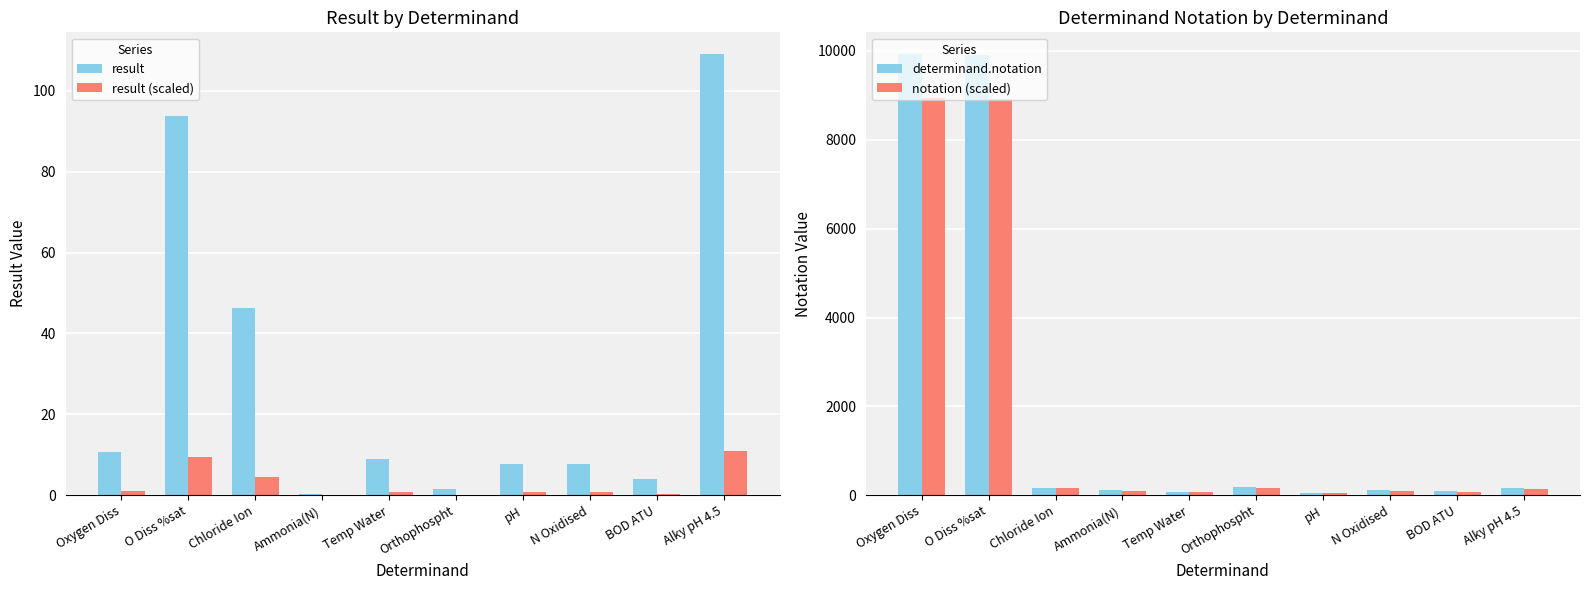

How many data points in determinand.notation are less than 162?

5